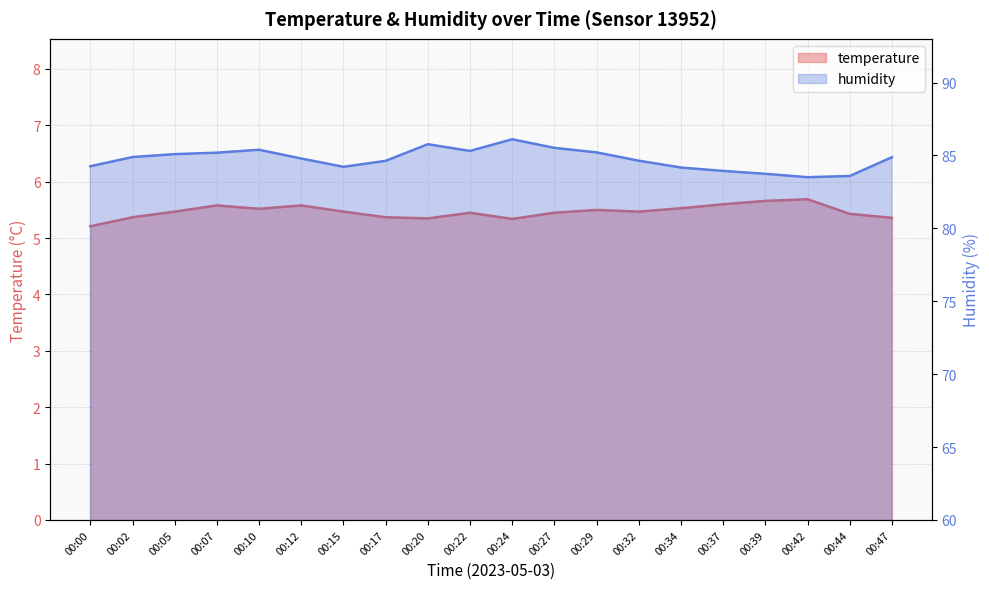

At which label is humidity closest to 84?

00:37